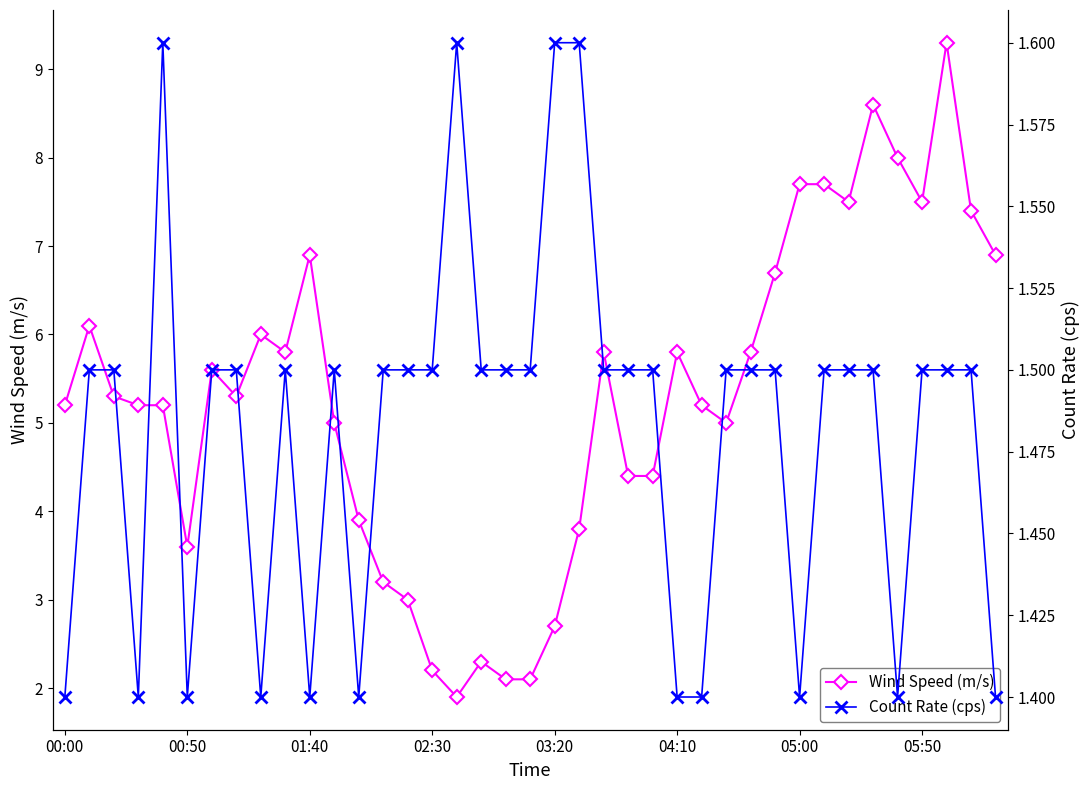

What position from the left is 14?

15